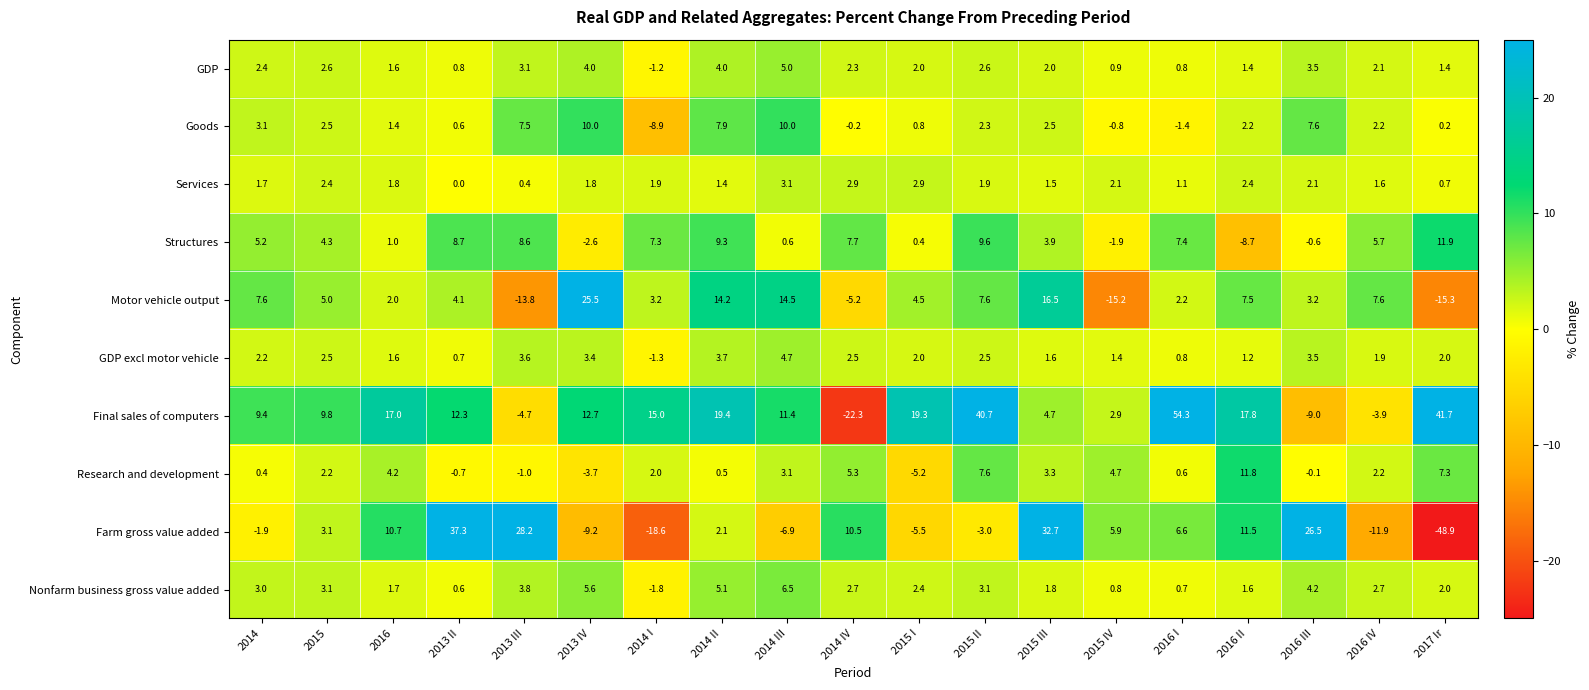

True or false: Motor vehicle output has a value of 1.3 at 2016 III.

False